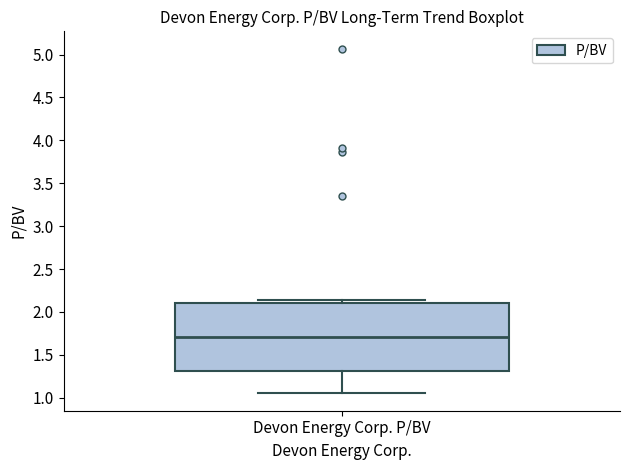

Where does the median line of the box for Devon Energy Corp. P/BV sit on the y-axis? The values are not printed on the chart, so give them approximately, as read against the axis.

1.70